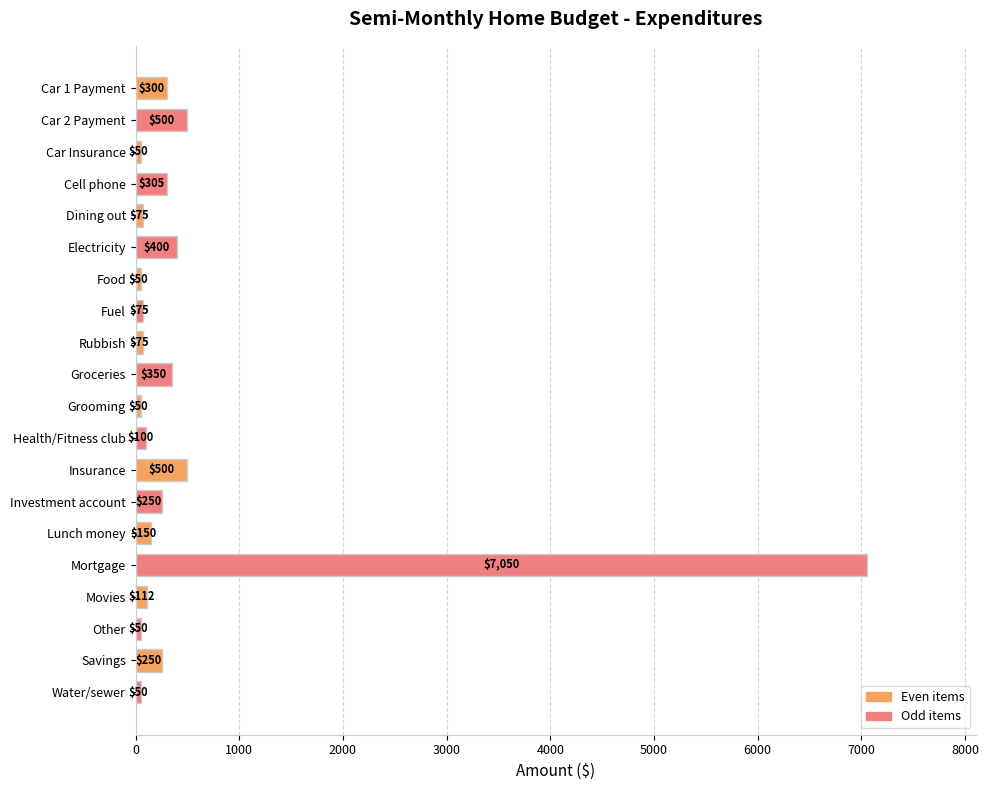

Which category has the highest value across all series?

Mortgage